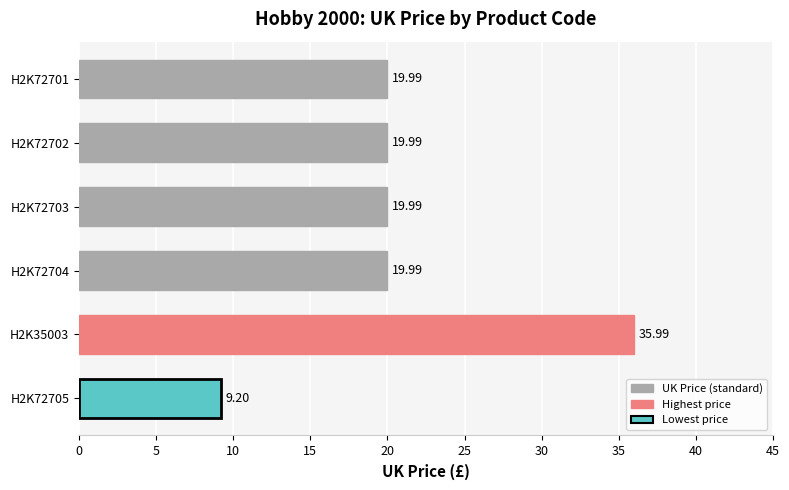

Which has a higher value, H2K35003 or H2K72701?

H2K35003